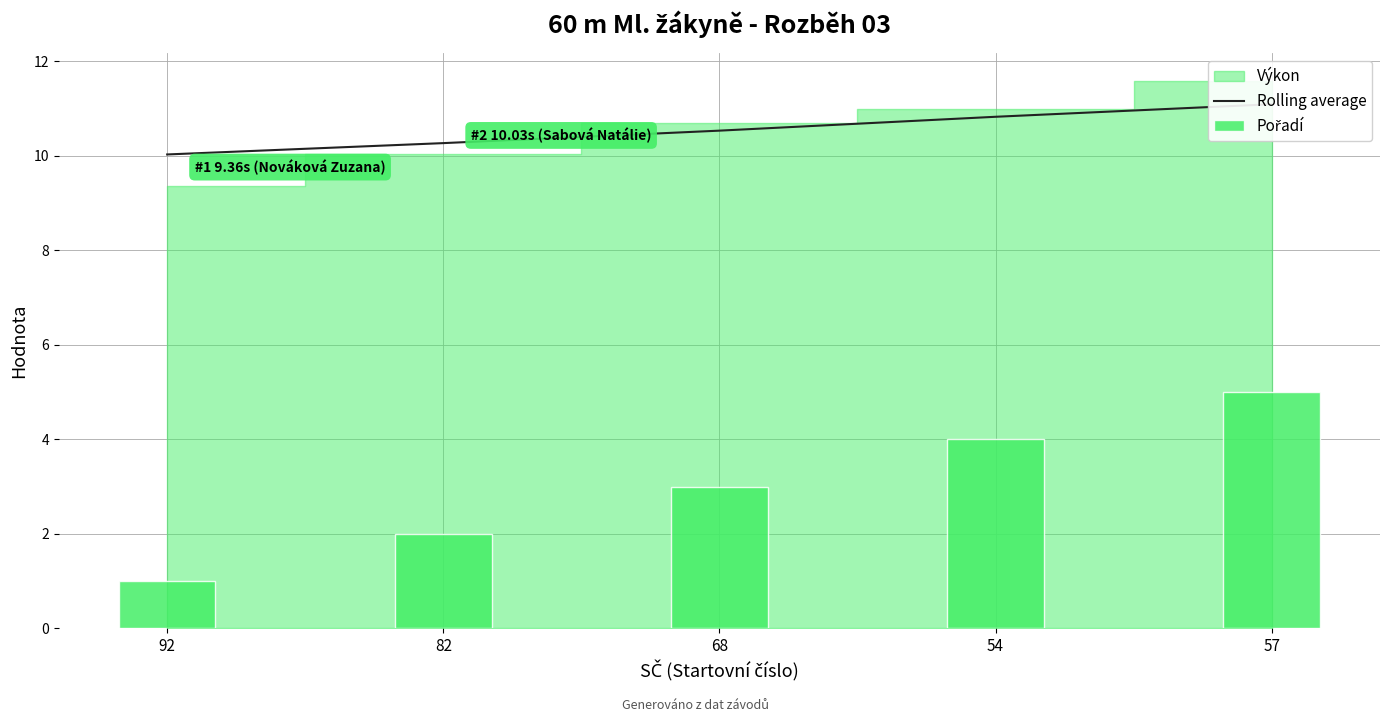

At how many categories does at least one series exceed 6?

5